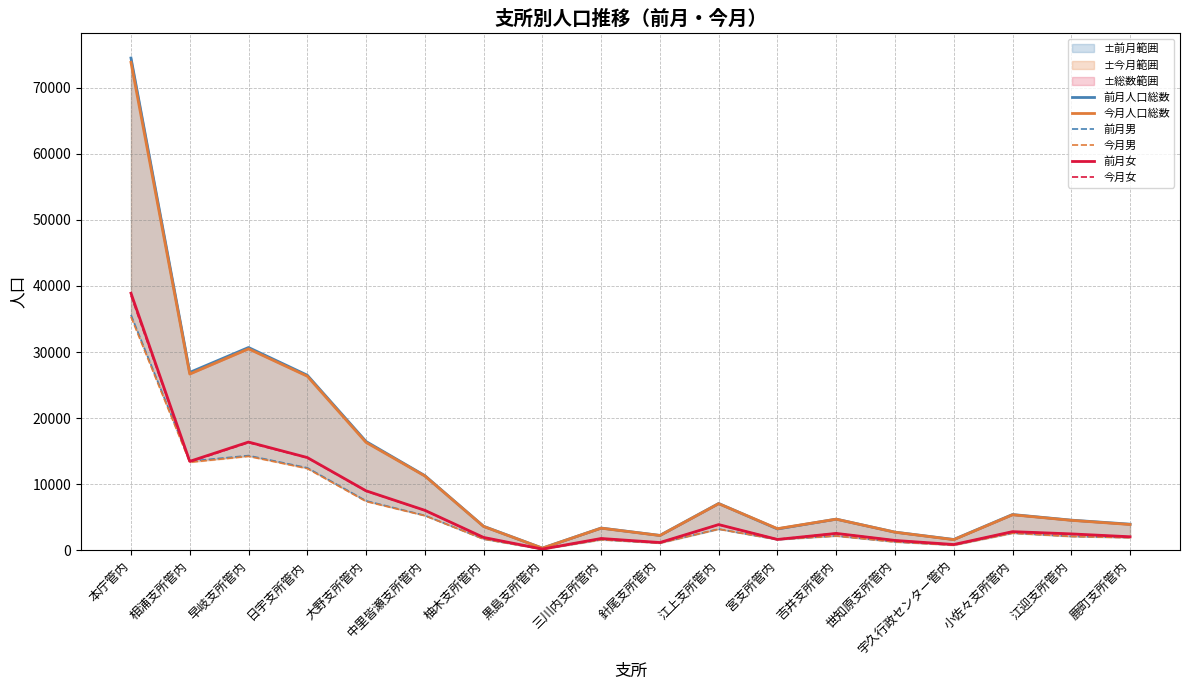

At which category does 今月男 reach its first local peak?

早岐支所管内